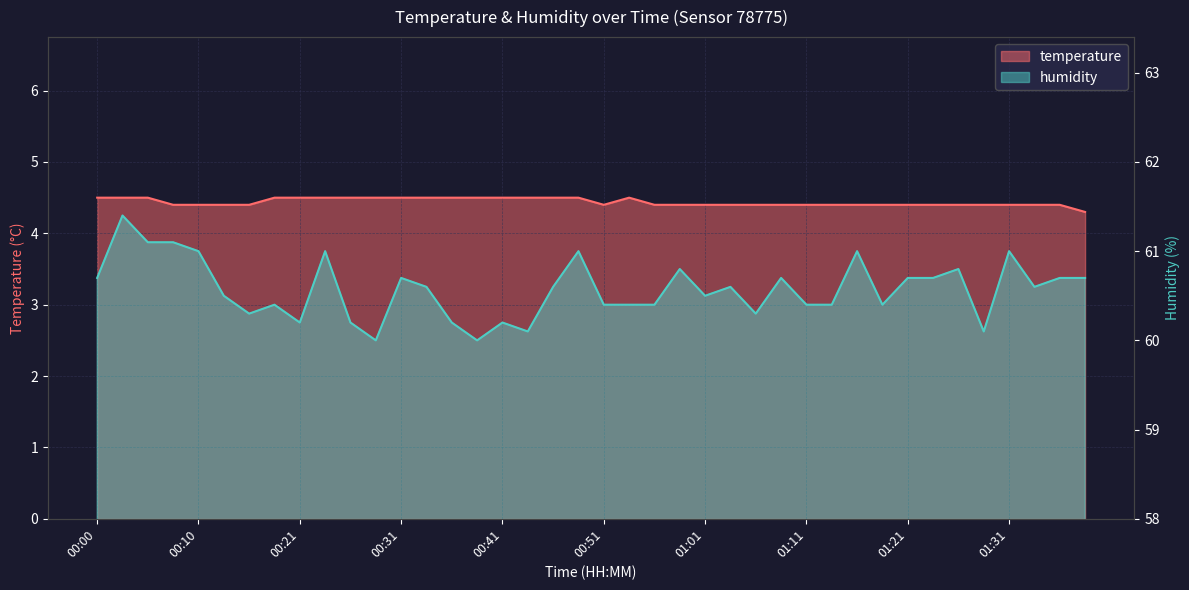

What is the difference between the maximum and minimum values in the humidity series?

1.4